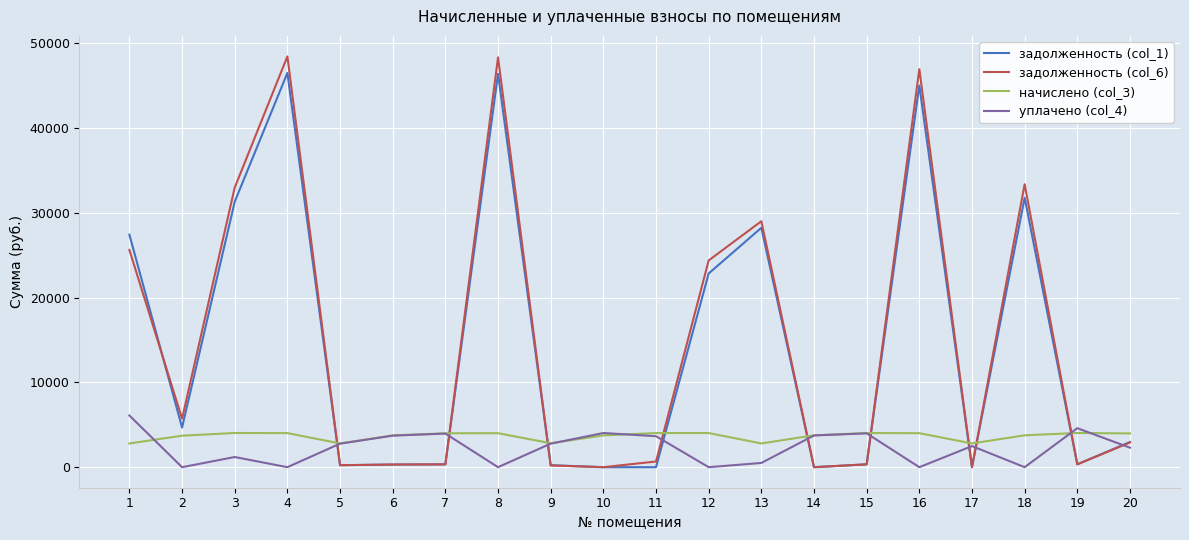

True or false: уплачено (col_4) and задолженность (col_1) cross at least once.

True